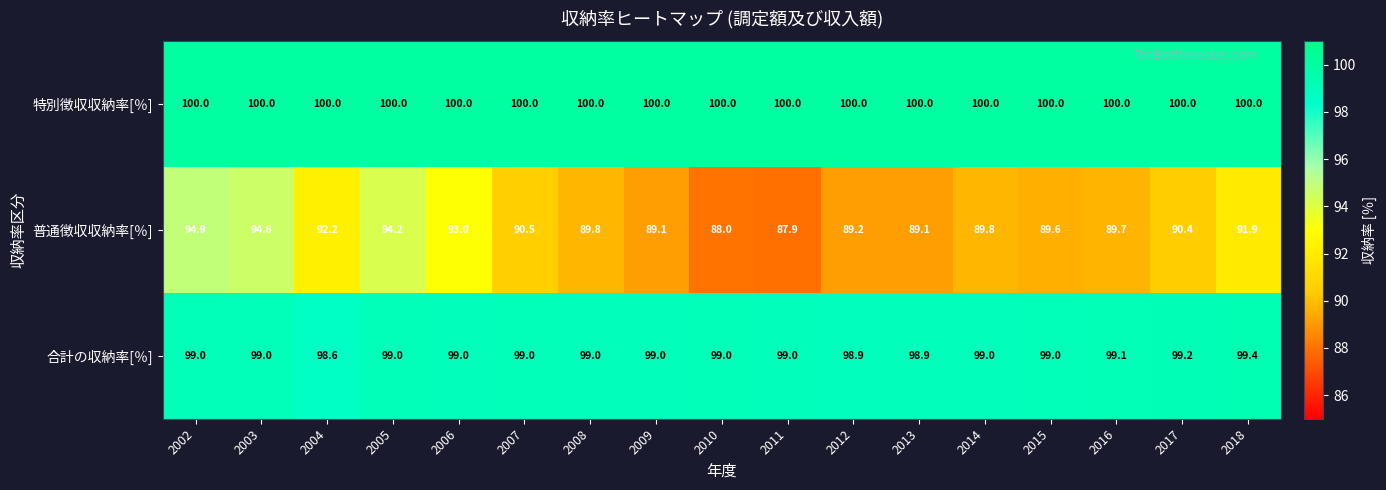

At how many categories does at least one series exceed 99?

17